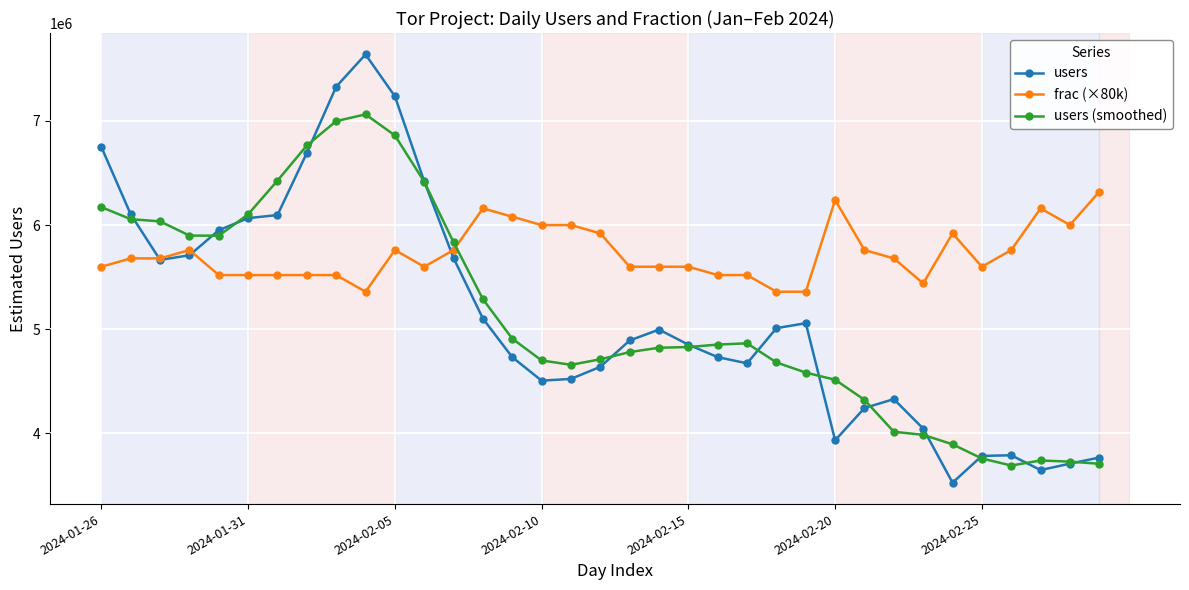

True or false: frac (×80k) has more than 1 points higher than both neighbors.

True